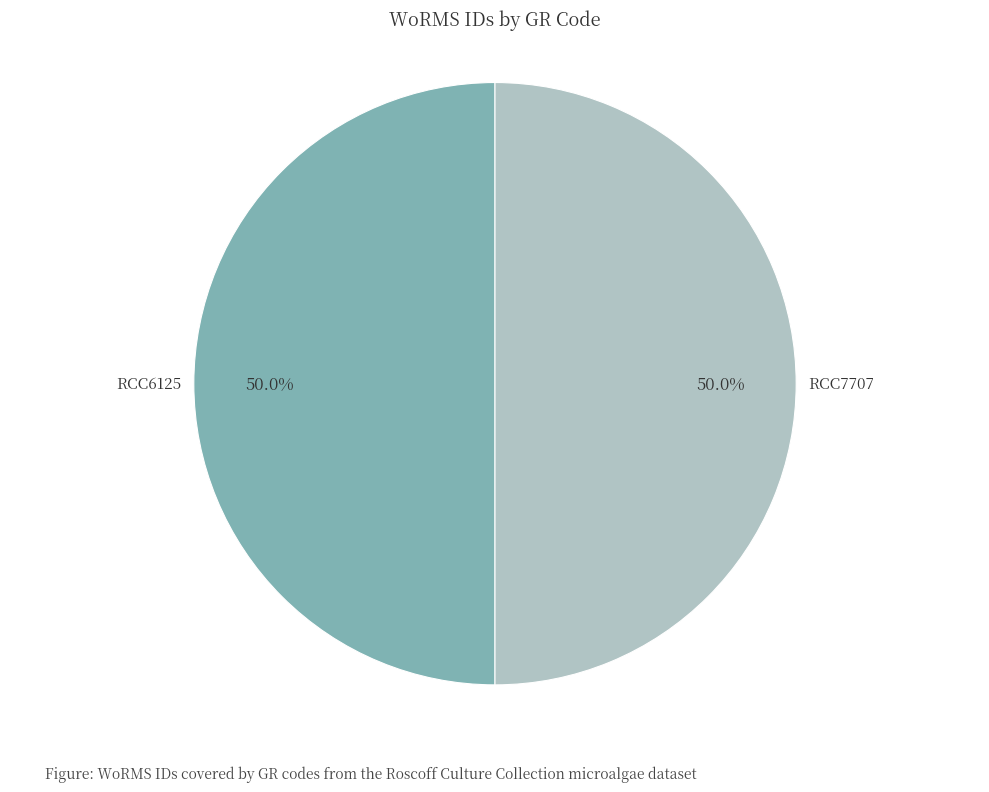

True or false: RCC6125 accounts for 63% of the total.

False